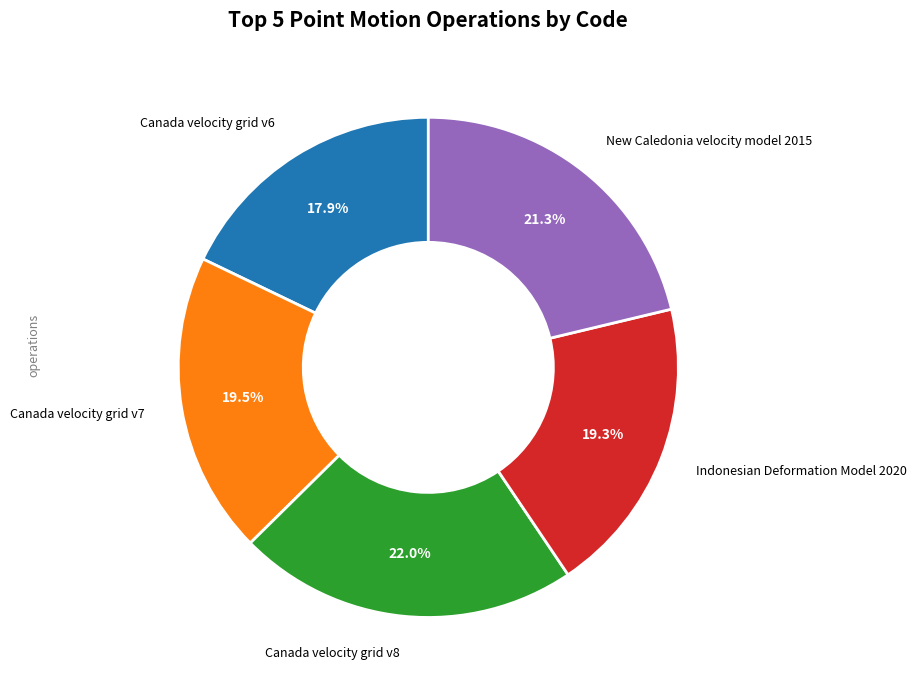

Is there a majority slice in this chart?

No